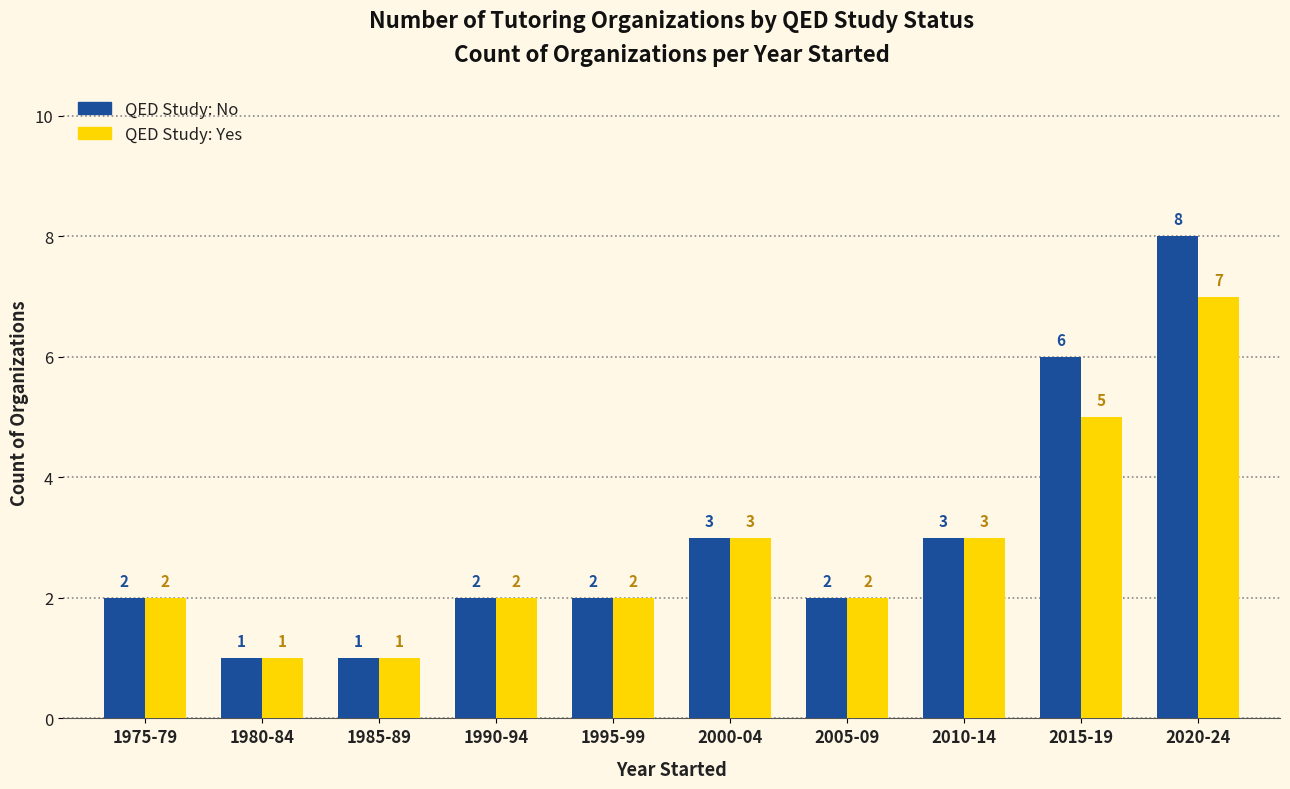

At which category is the sum across all series the highest?

2020-24